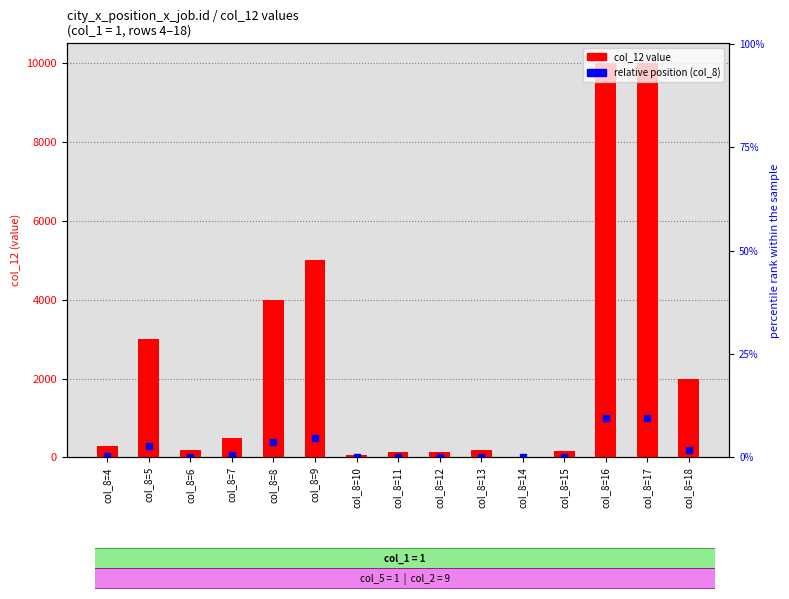

Is the value of col_12 value at col_8=15 greater than the value of relative position at col_8=5?

No